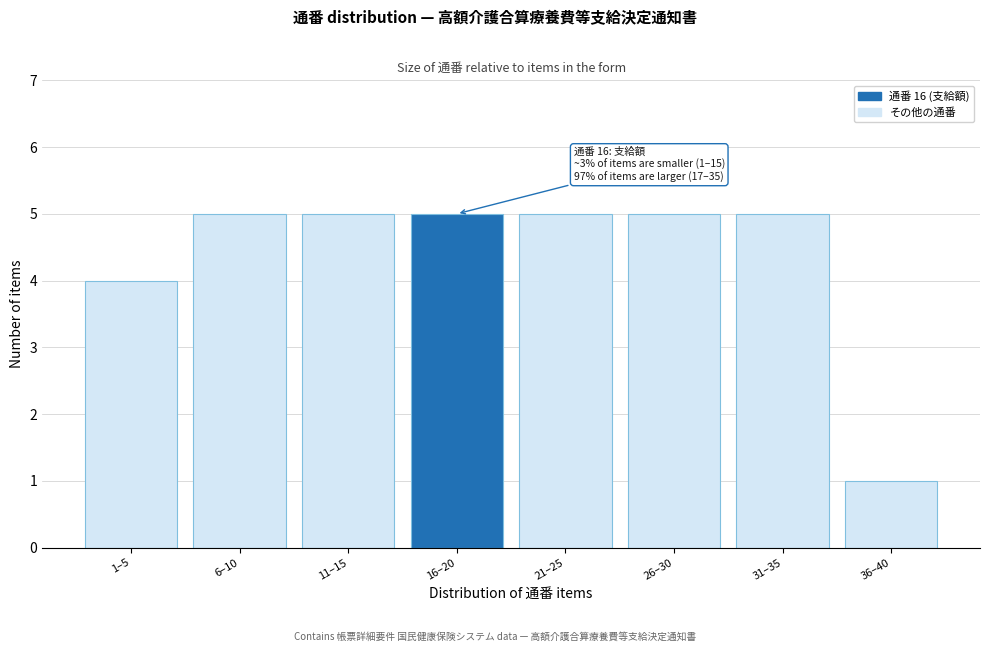

Reading left to right, list all the values displayed in this chart.

4	5	5	5	5	5	5	1